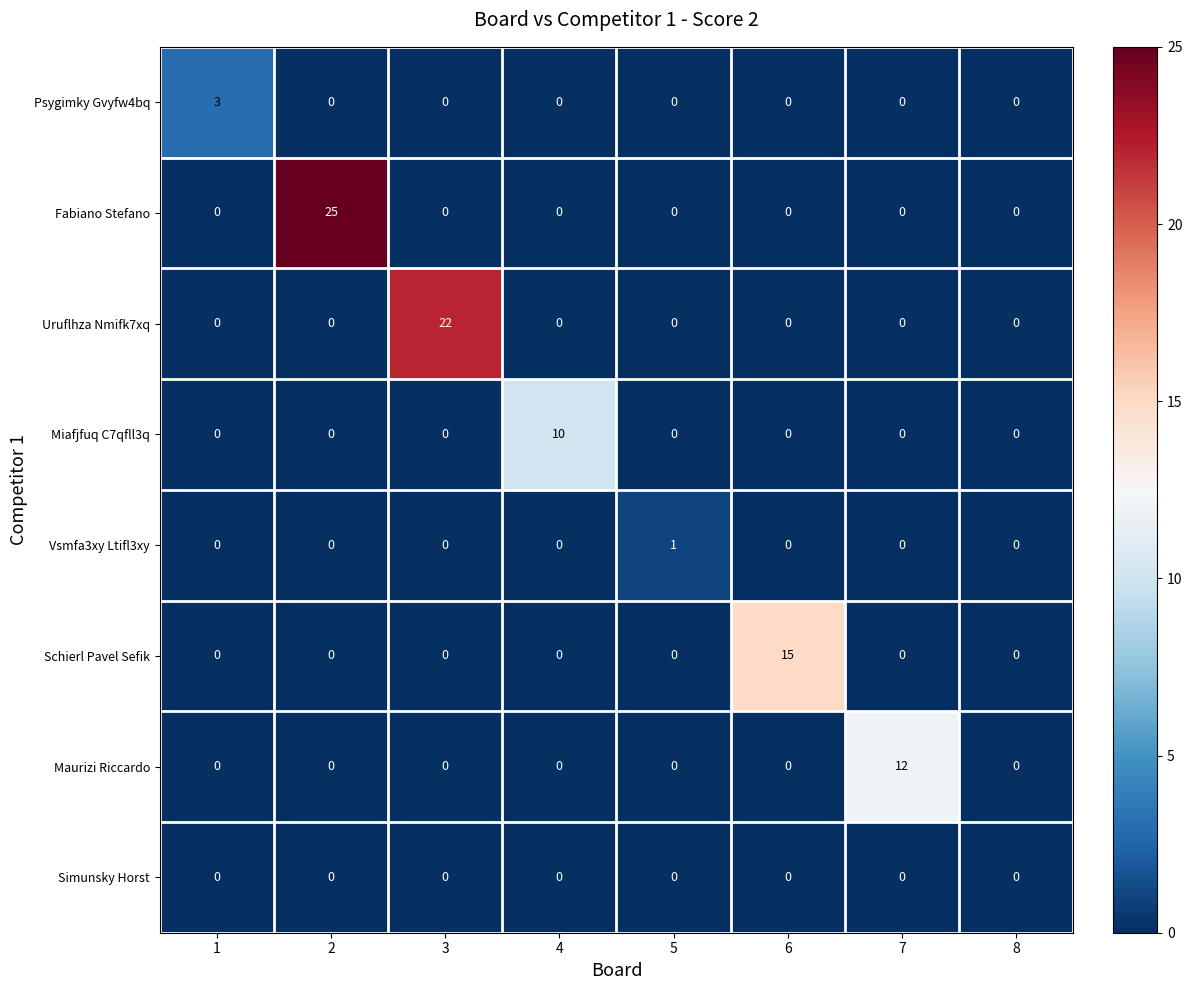

What is the greatest value displayed?

25